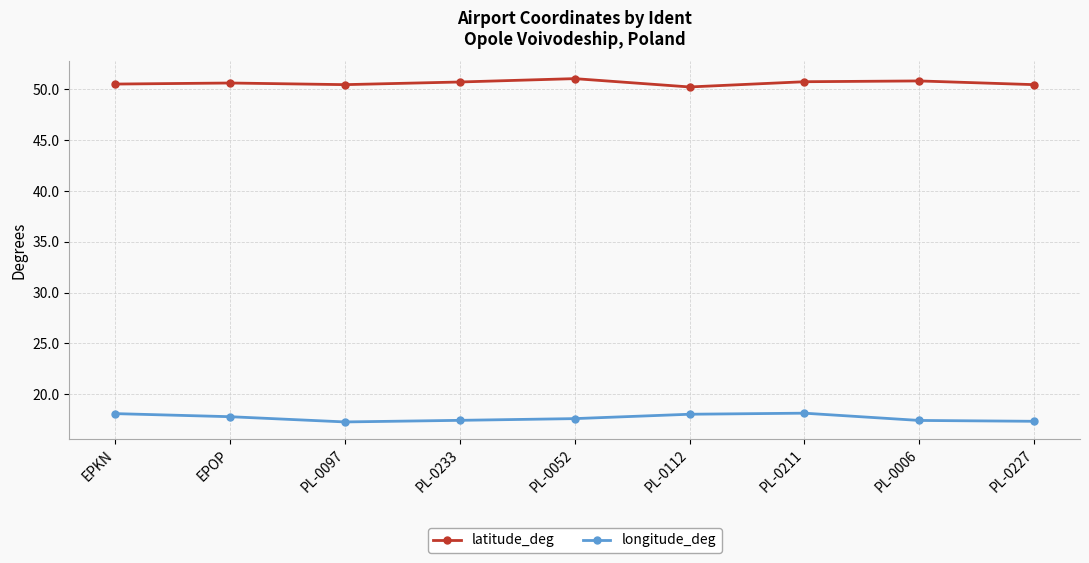

True or false: latitude_deg and longitude_deg cross at least once.

False